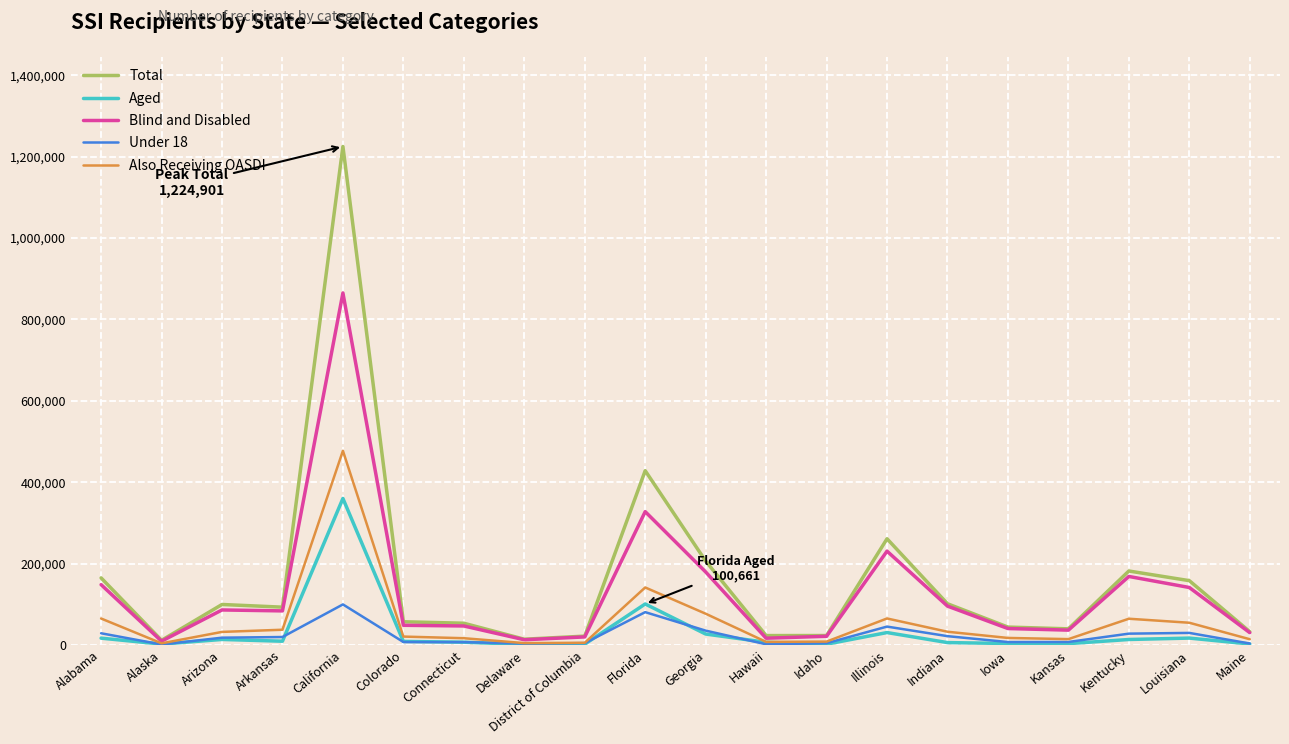

Where is Blind and Disabled nearest to the value 437077?

Florida